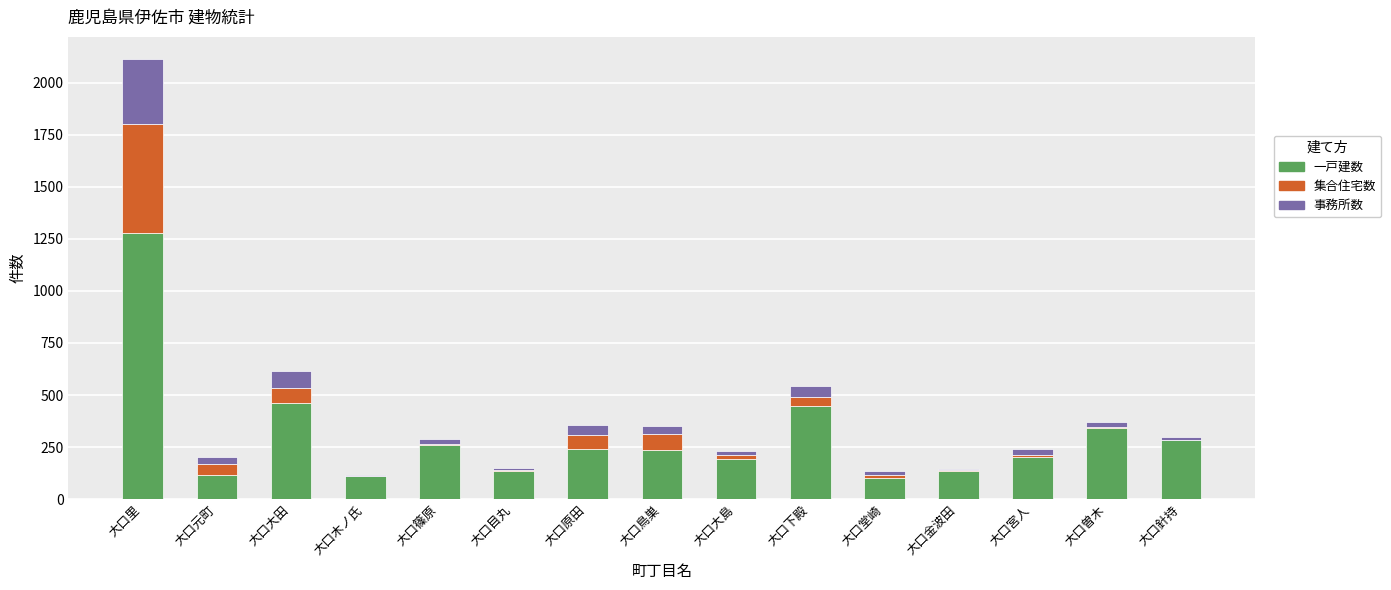

At which label does 一戸建数 reach its peak?

大口里